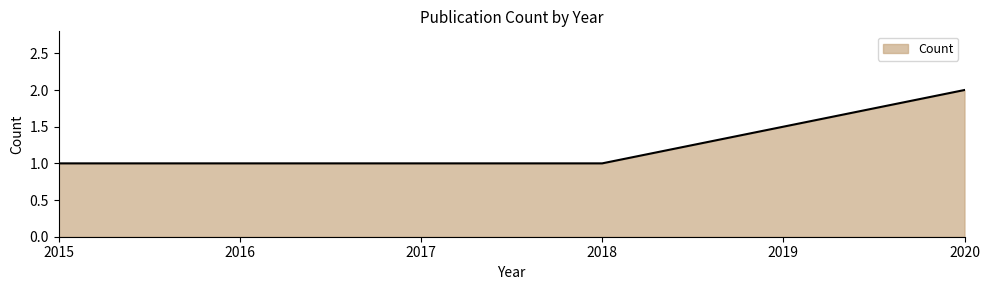

Which category has the highest value across all series?

2020